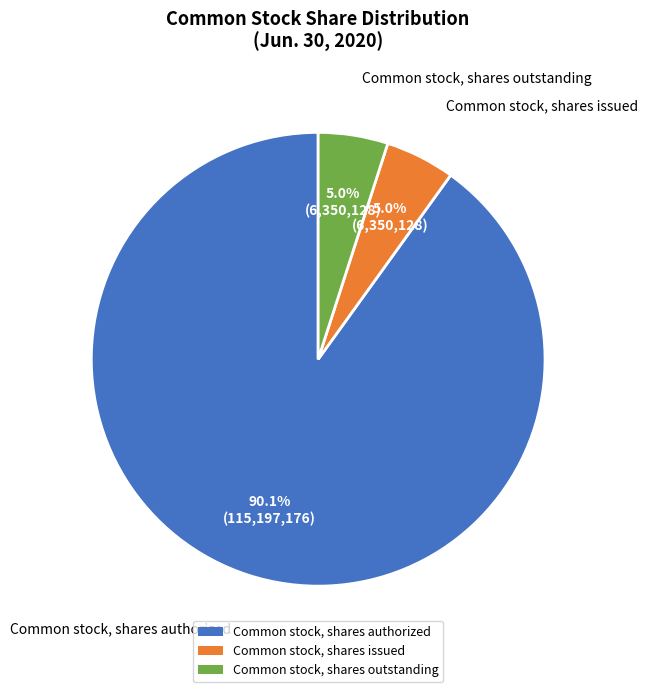

What portion of the pie excludes Common stock, shares outstanding?

95.0%